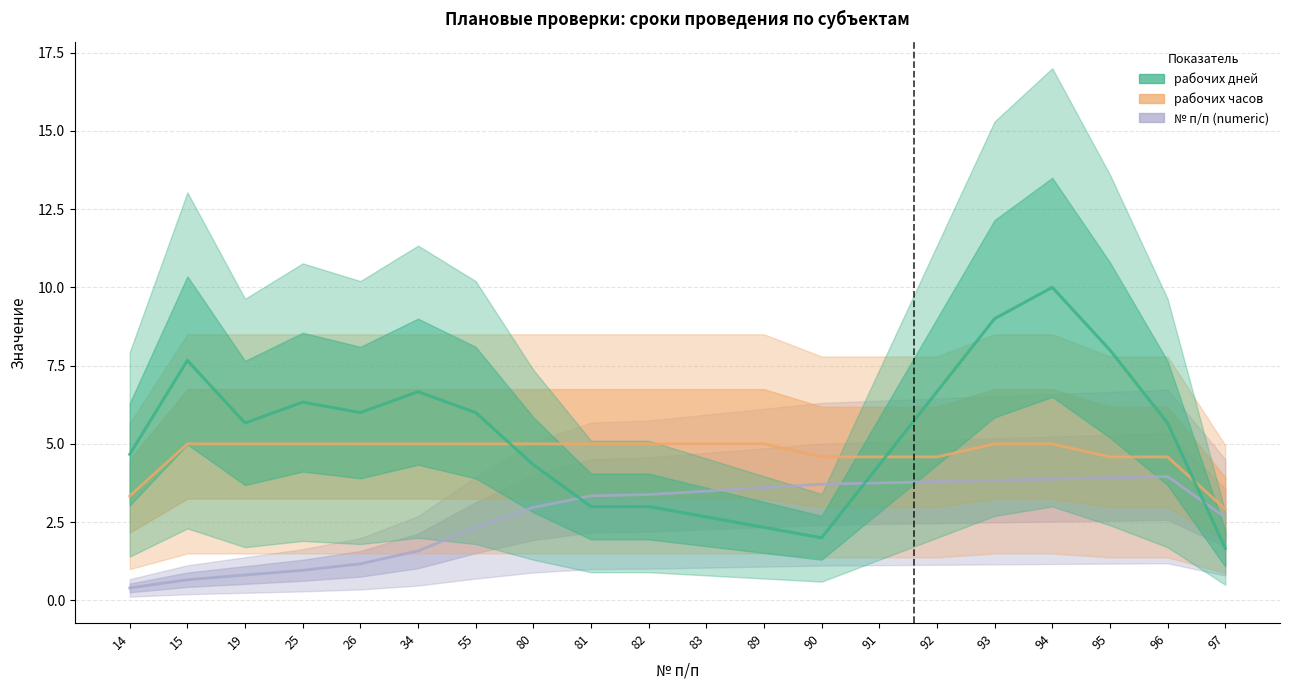

Rank the series by their maximum value, from lowest to highest.

№ п/п (numeric), рабочих часов, рабочих дней